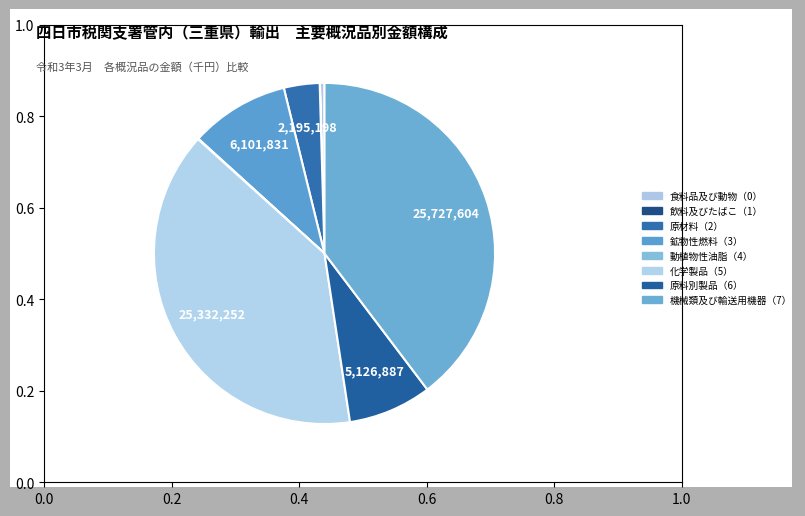

Rank the categories by value from highest to lowest.

機械類及び輸送用機器（7）, 化学製品（5）, 鉱物性燃料（3）, 原料別製品（6）, 原材料（2）, 食料品及び動物（0）, 動植物性油脂（4）, 飲料及びたばこ（1）